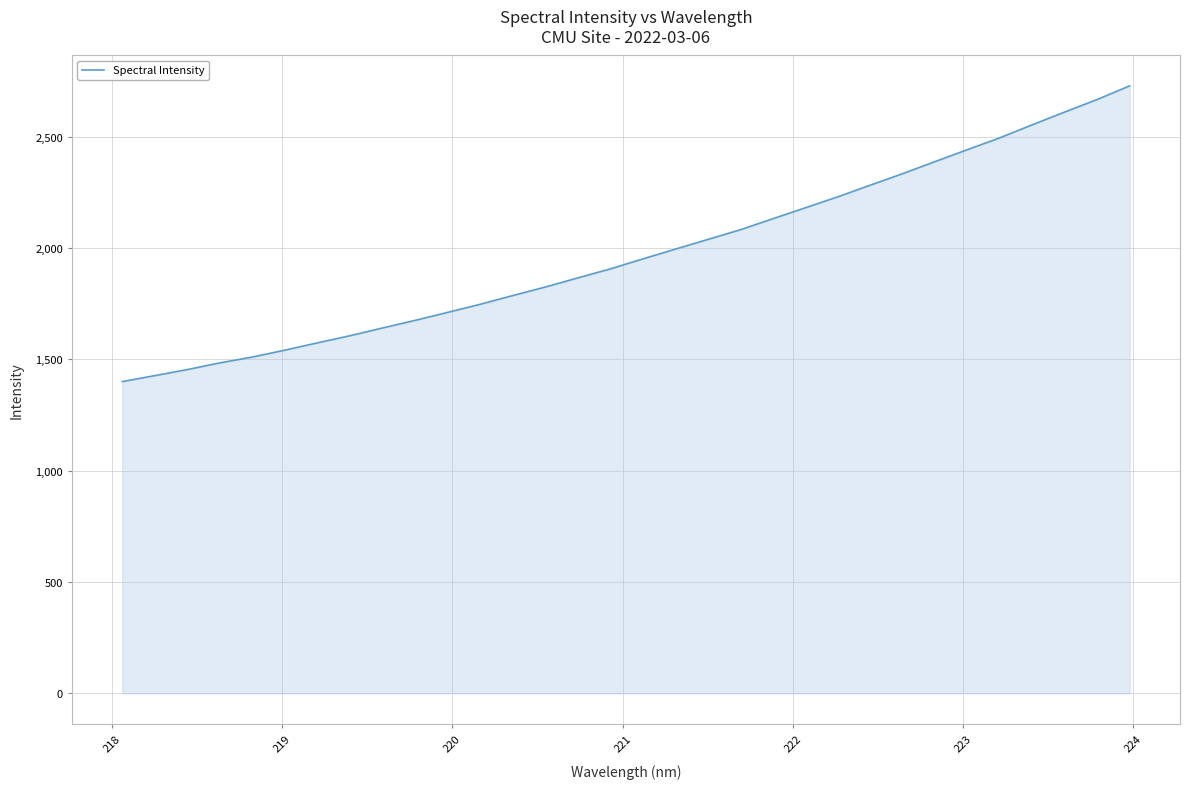

What is the minimum value shown in the chart?

1400.6